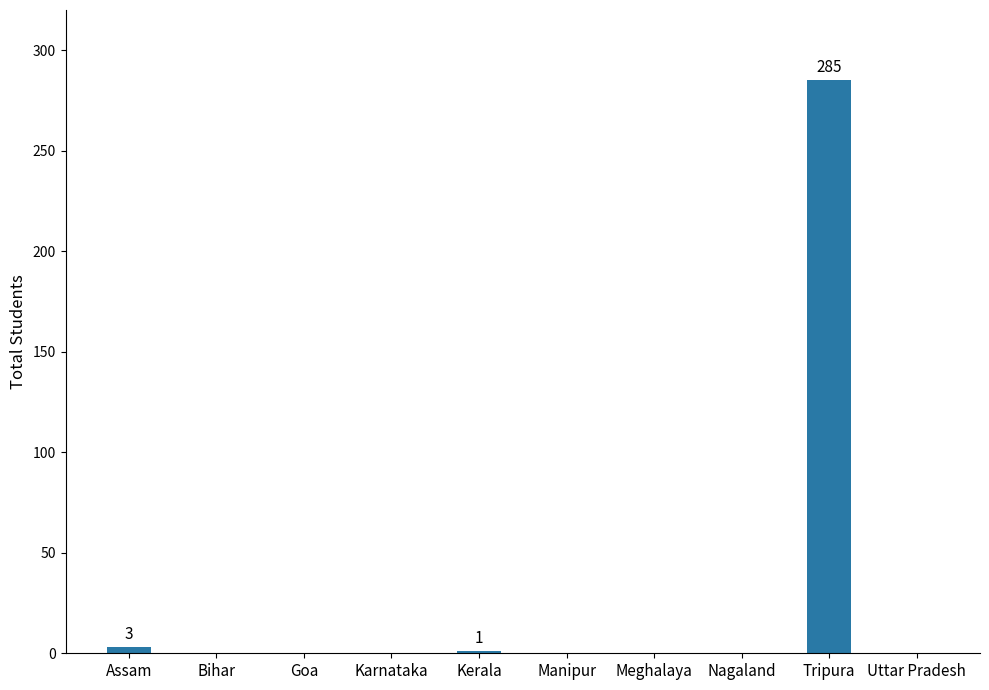

What is the sum of all values?

289